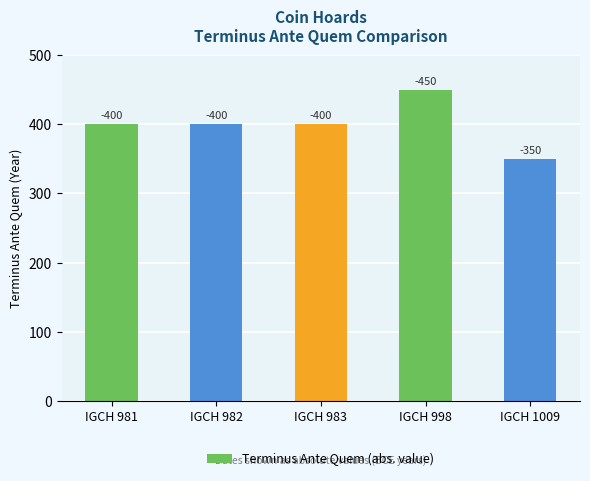

Does the chart contain any negative values?

No